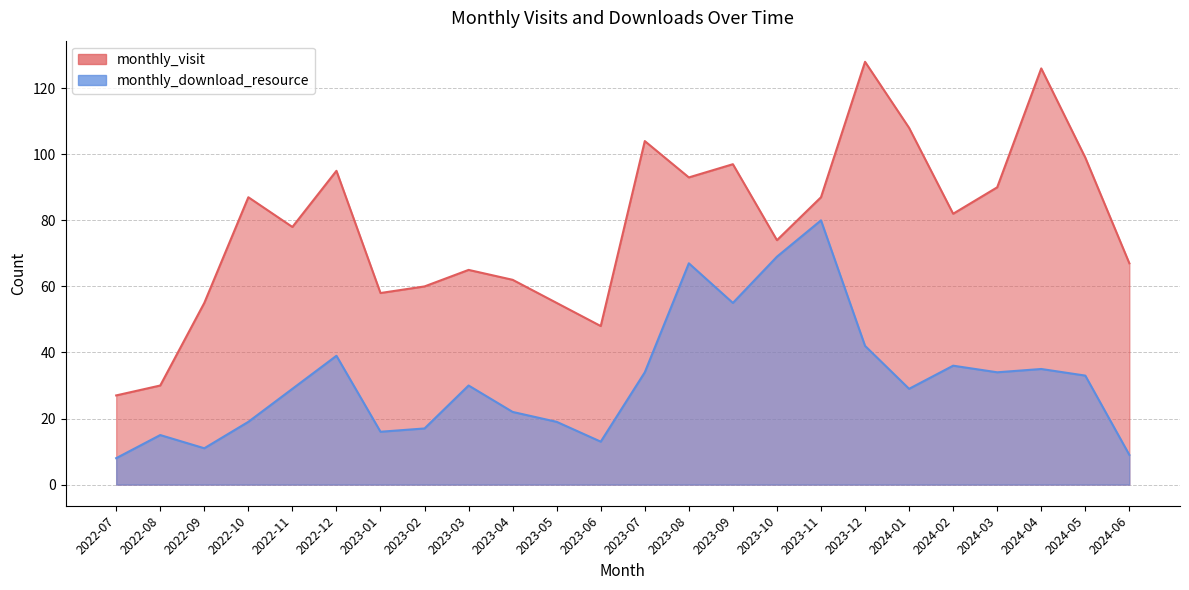

At which label does monthly_download_resource first exceed 30?

2022-12